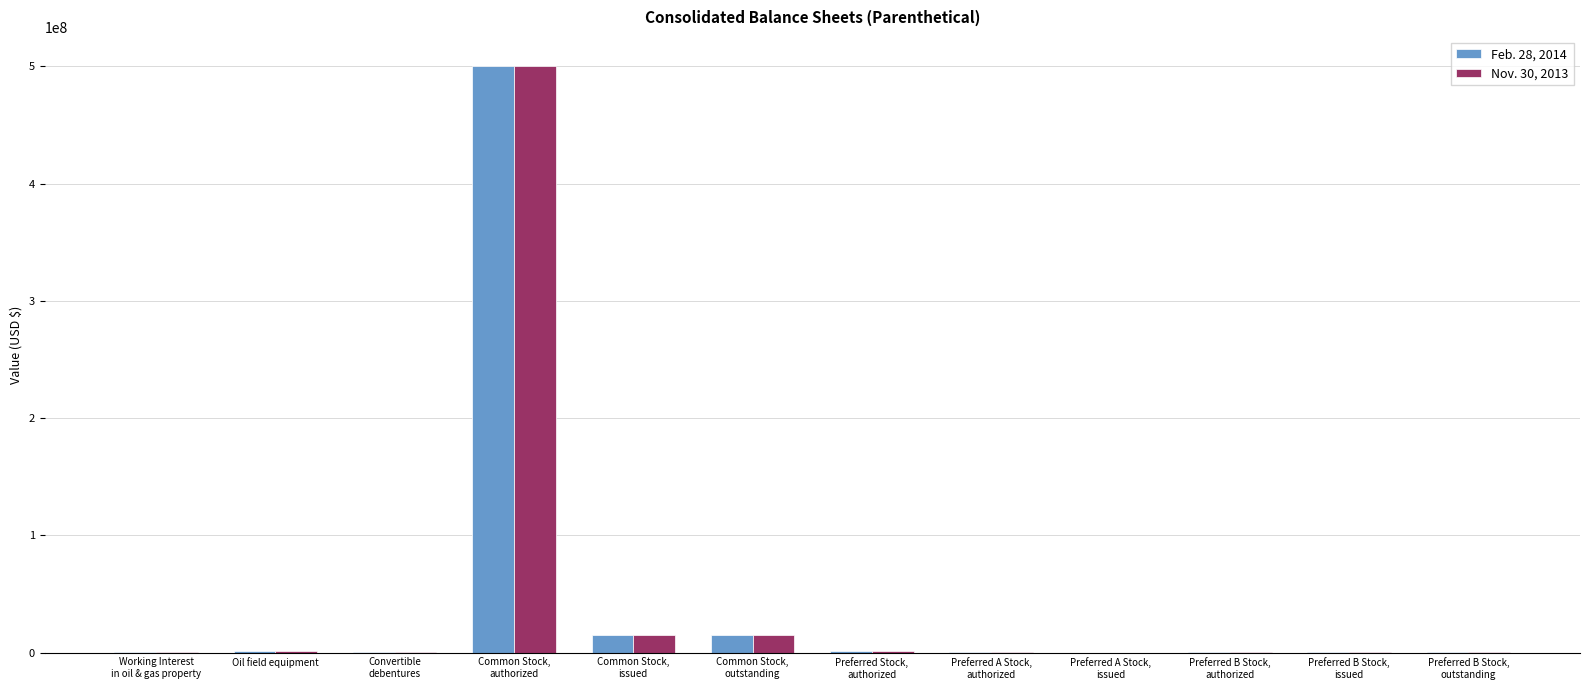

What is the maximum value shown in the chart?

500000000